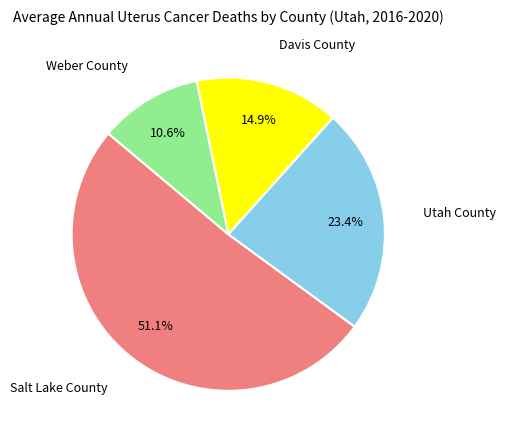

Is there any slice that represents more than half of the pie?

Yes